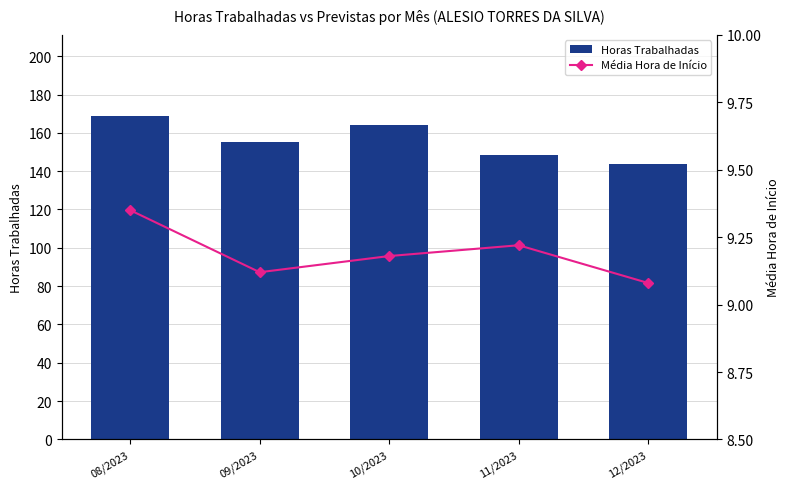

List the series in order of their peak value, highest first.

Horas Trabalhadas, Média Hora de Início